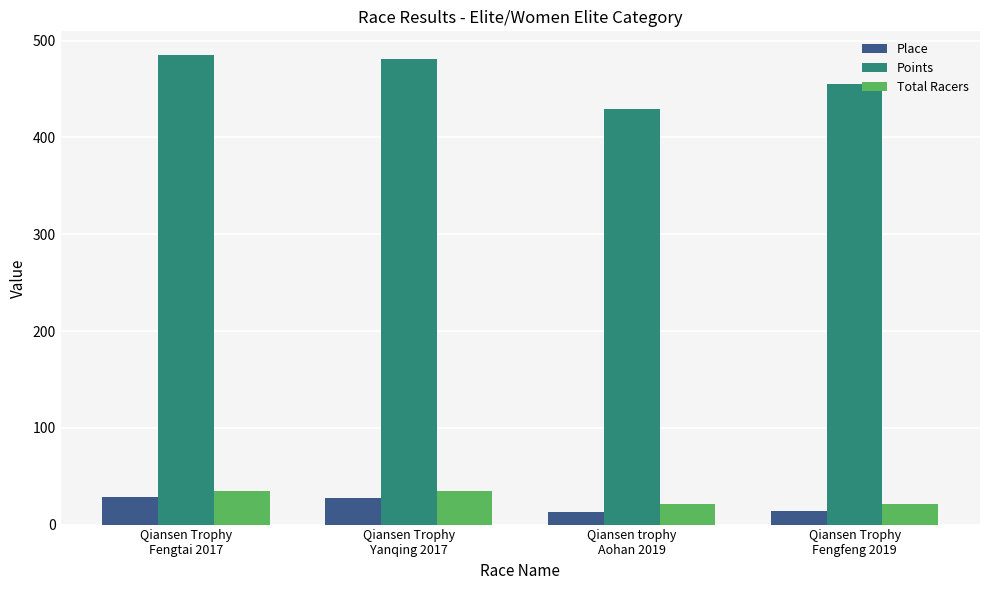

What position from the left is Qiansen Trophy
Yanqing 2017?

2